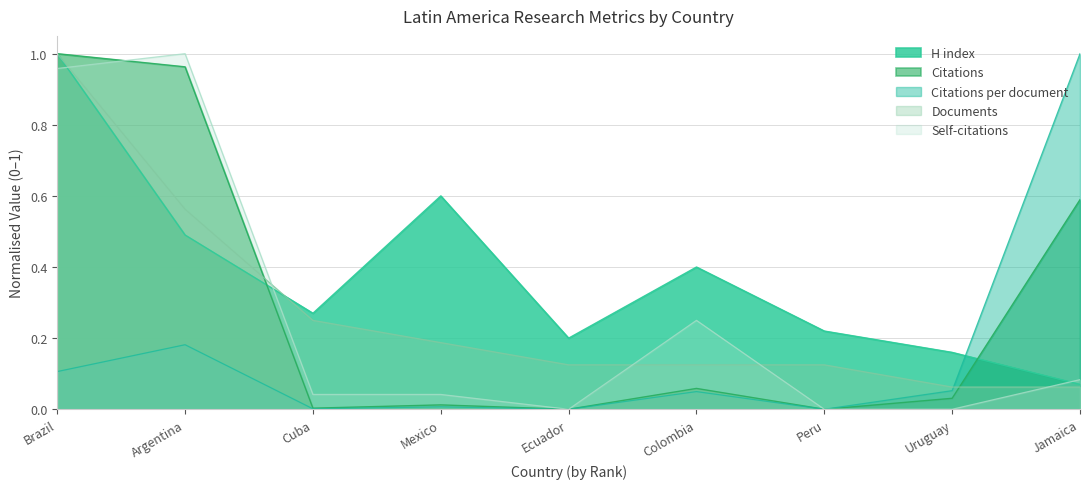

Is it true that H index equals 0.4 at Peru?

False